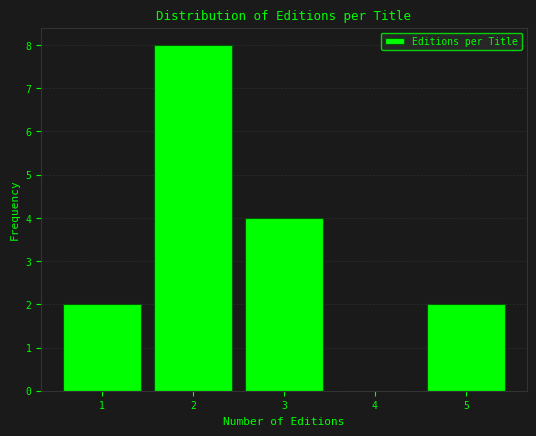

Reading left to right, transcribe all the data shown in this chart.

1=2	2=8	3=4	4=0	5=2